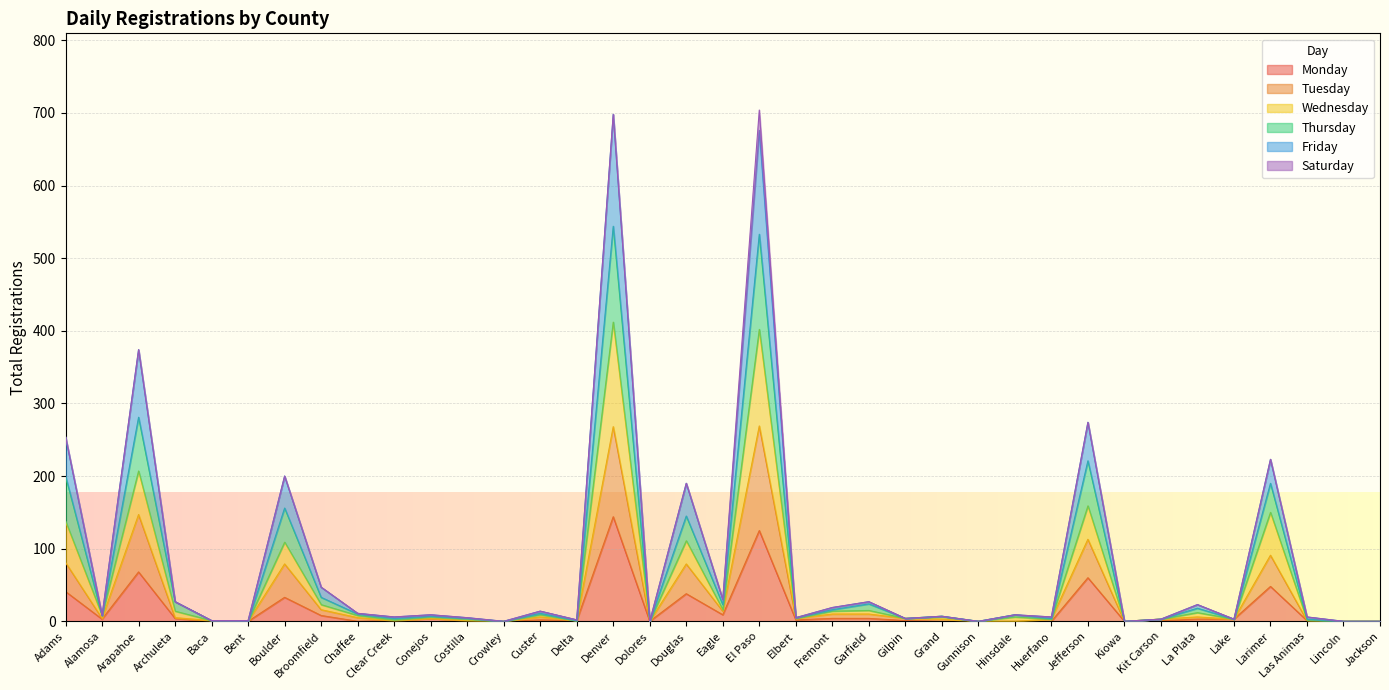

How many positive values does the Tuesday series have?

29